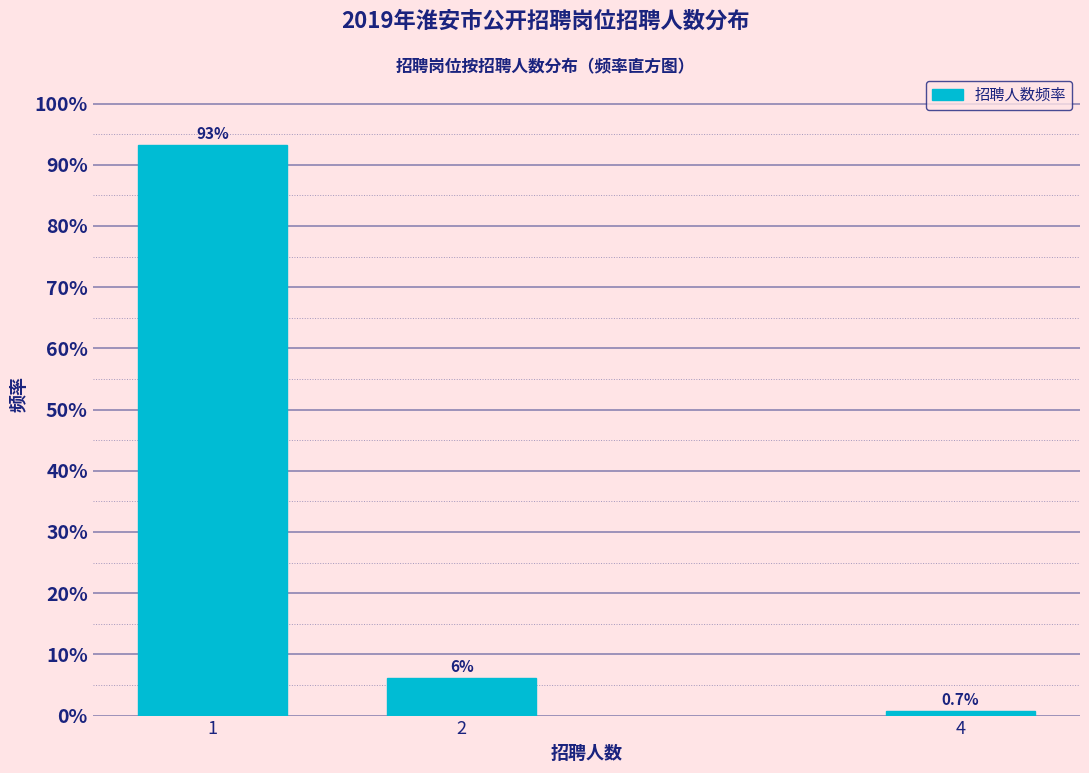

Does the chart contain any negative values?

No